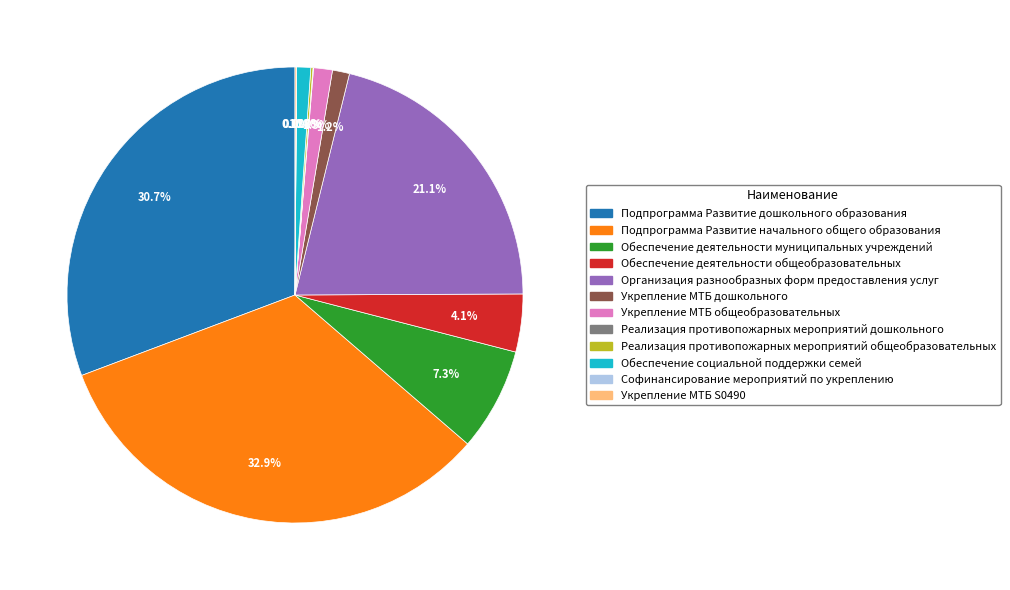

To the nearest percent, what is the difference between the largest and smallest slice percentages?

33%